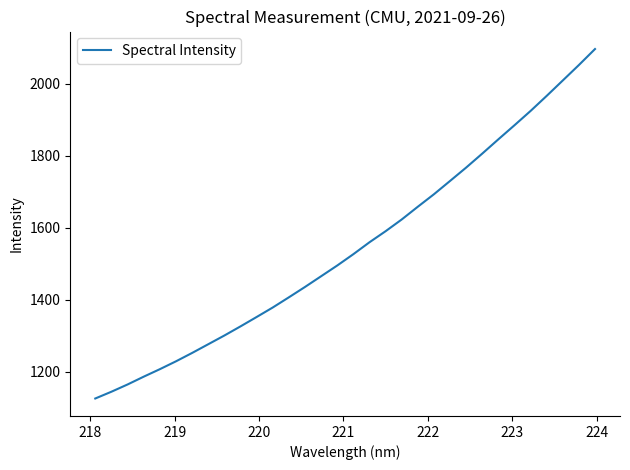

What is the greatest value displayed?

2096.8